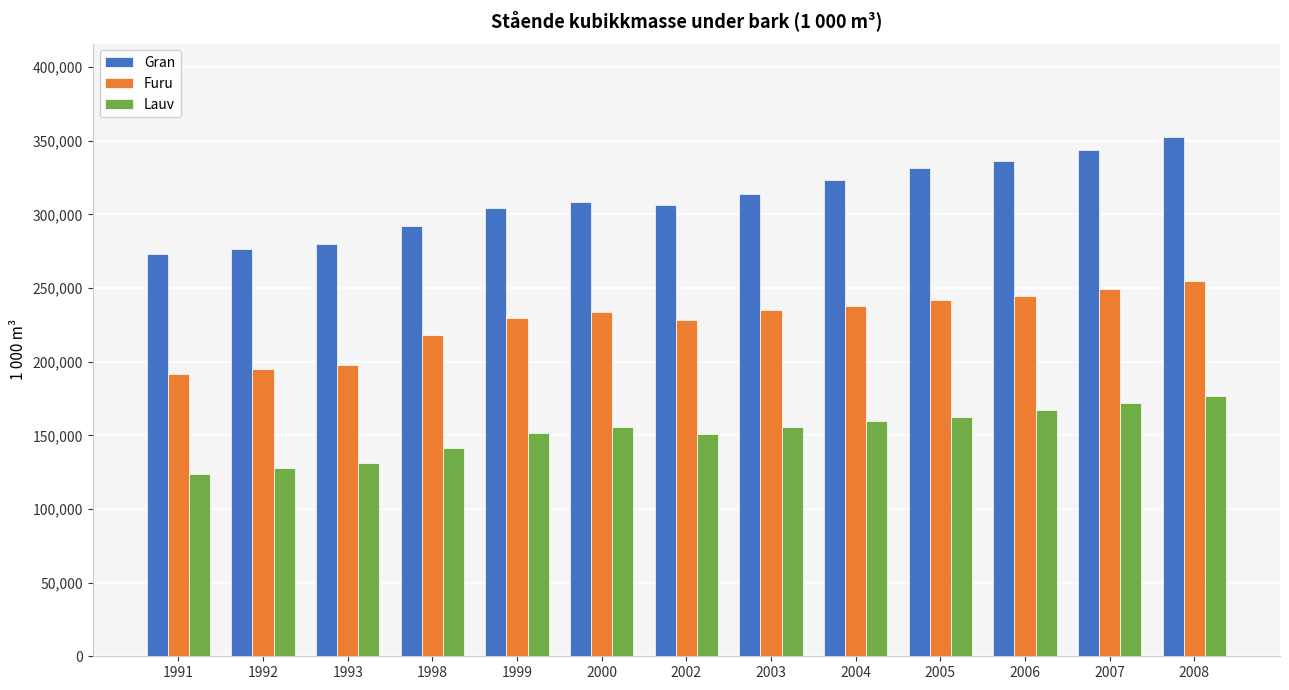

What is the minimum value shown in the chart?

123603